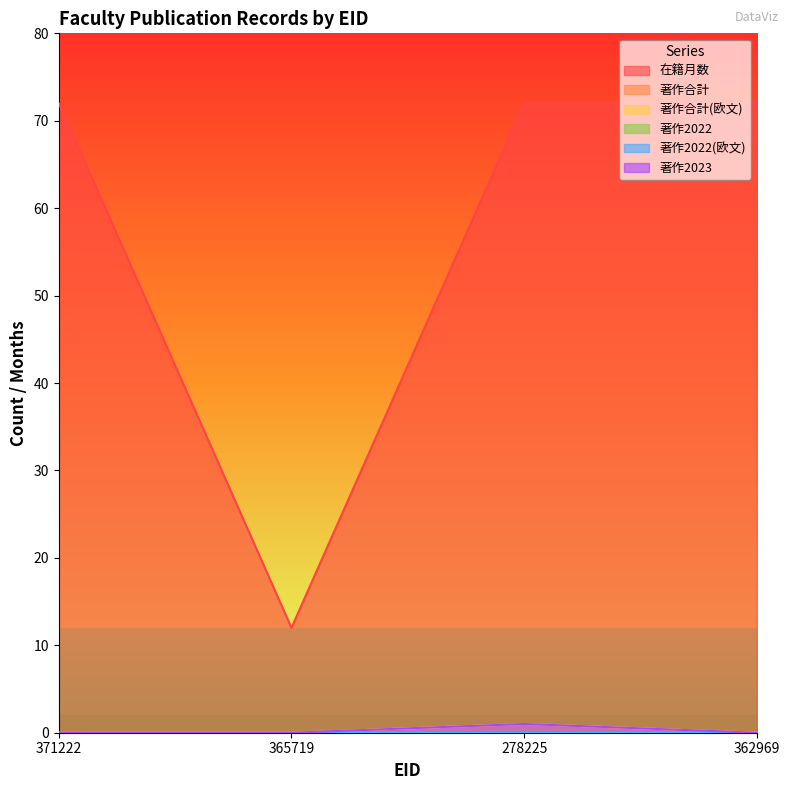

Which series has the largest total across all categories?

在籍月数